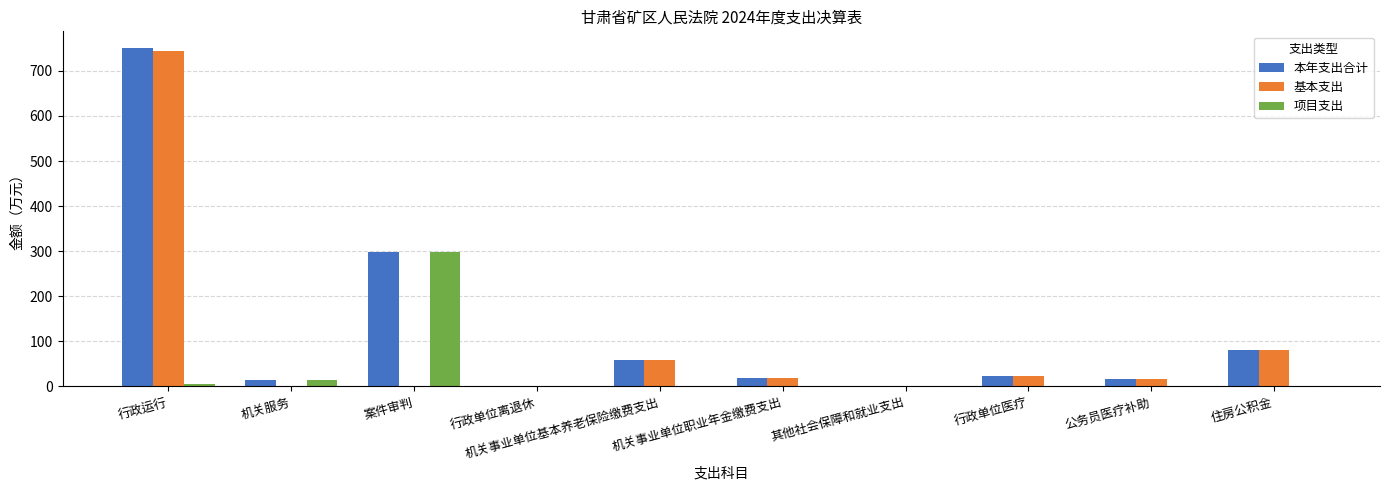

How many series are shown in this chart?

3